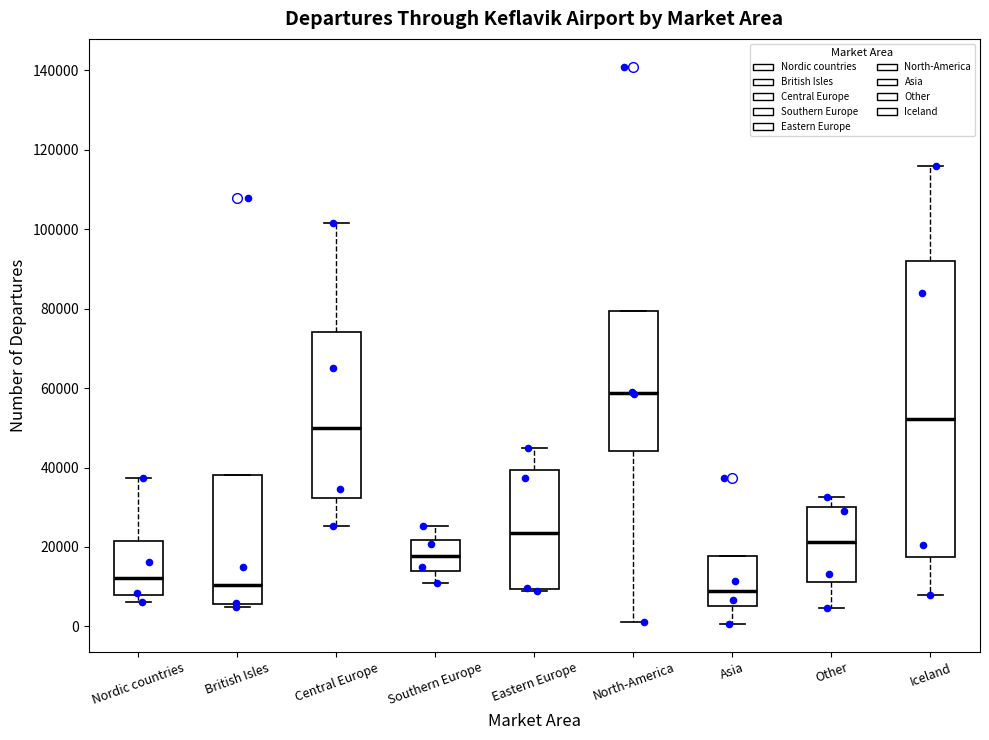

Reading left to right, read every box against the y-axis: the position of its median line, the range the box covers, and the ends of its whiskers. The values are not printed on the chart, so give them approximately, as read against the axis.

Nordic countries: median 12000, box 8000 to 22000, whiskers 6000 to 38000
British Isles: median 10000, box 6000 to 38000, whiskers 4000 to 38000
Central Europe: median 50000, box 32000 to 74000, whiskers 26000 to 102000
Southern Europe: median 18000, box 14000 to 22000, whiskers 12000 to 26000
Eastern Europe: median 24000, box 10000 to 40000, whiskers 8000 to 44000
North-America: median 58000, box 44000 to 80000, whiskers 2000 to 80000
Asia: median 10000, box 6000 to 18000, whiskers 0 to 18000
Other: median 22000, box 12000 to 30000, whiskers 4000 to 32000
Iceland: median 52000, box 18000 to 92000, whiskers 8000 to 116000